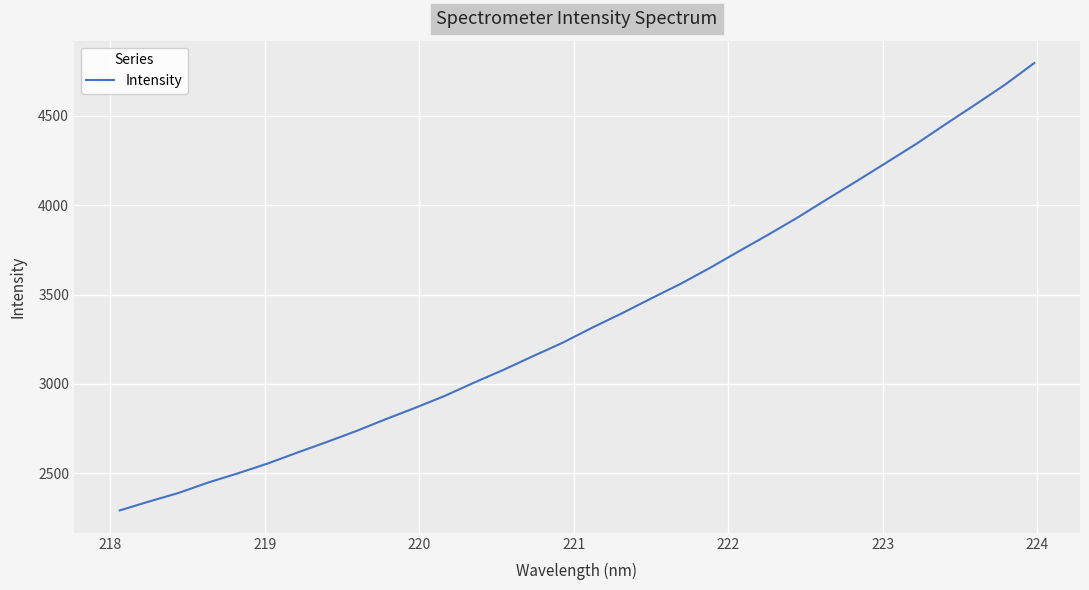

What is the minimum value shown in the chart?

2292.5